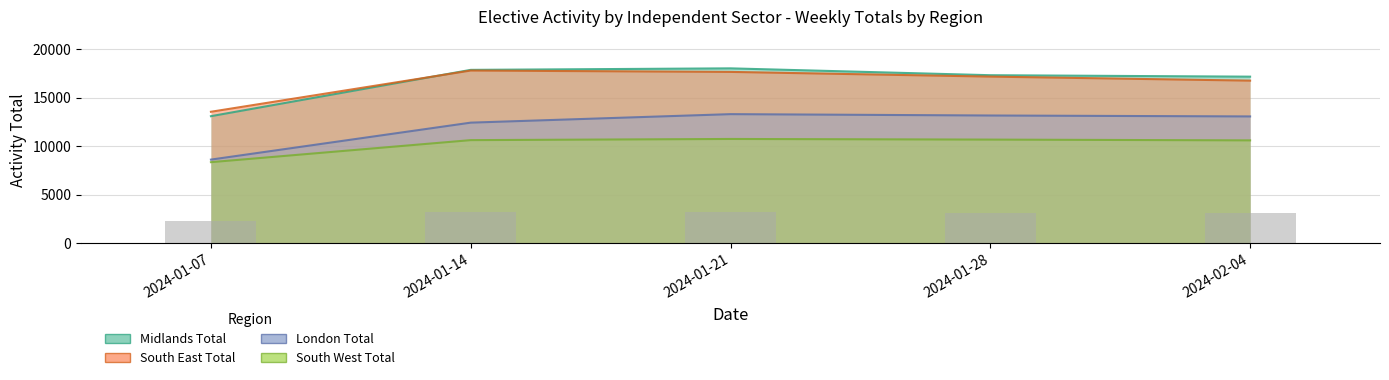

What is the label of the 1st bar from the left?

2024-01-07